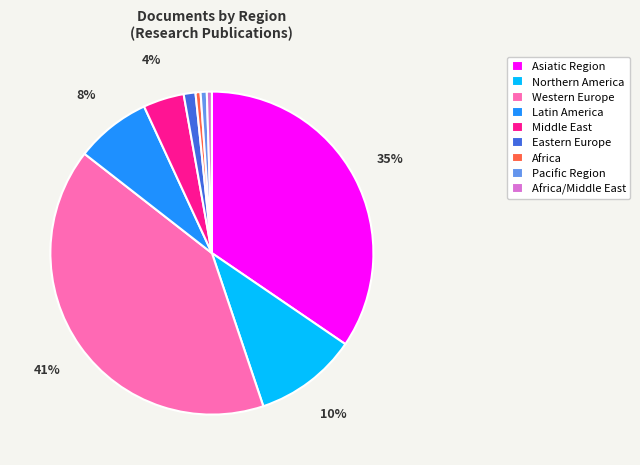

Is there a majority slice in this chart?

No